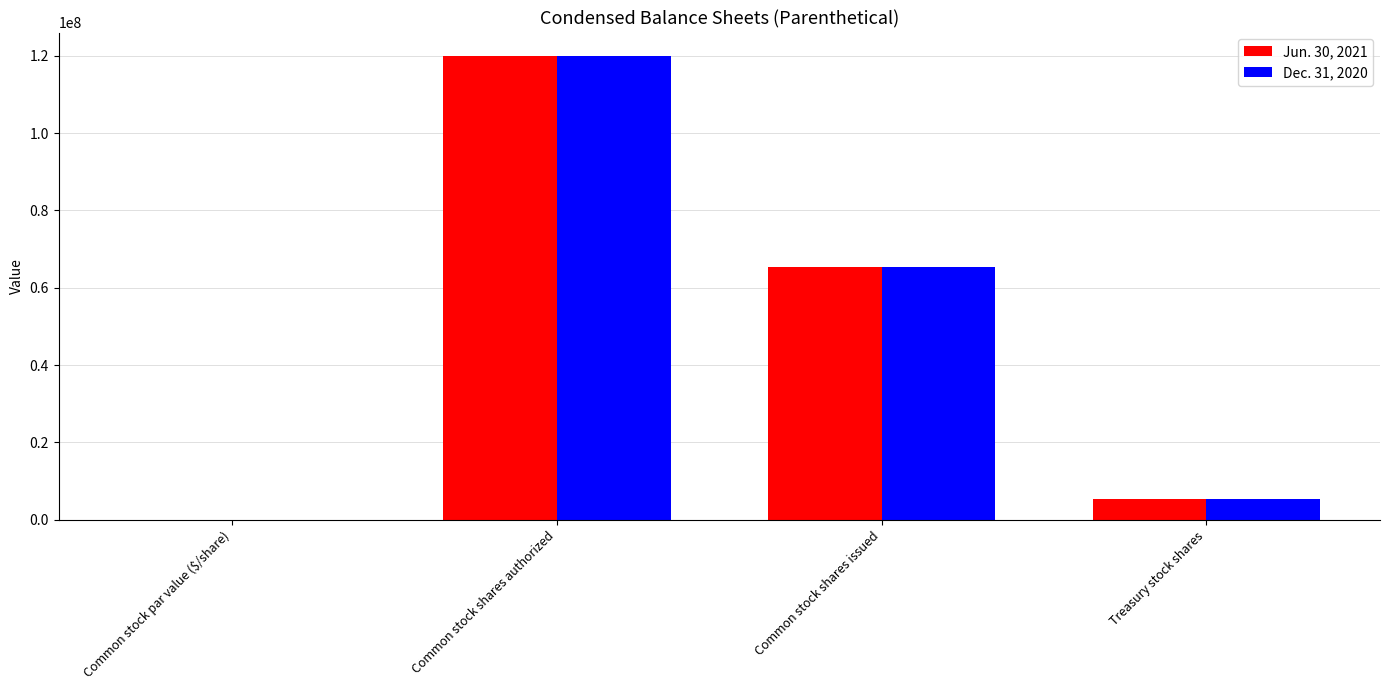

At which category is the sum across all series the highest?

Common stock shares authorized